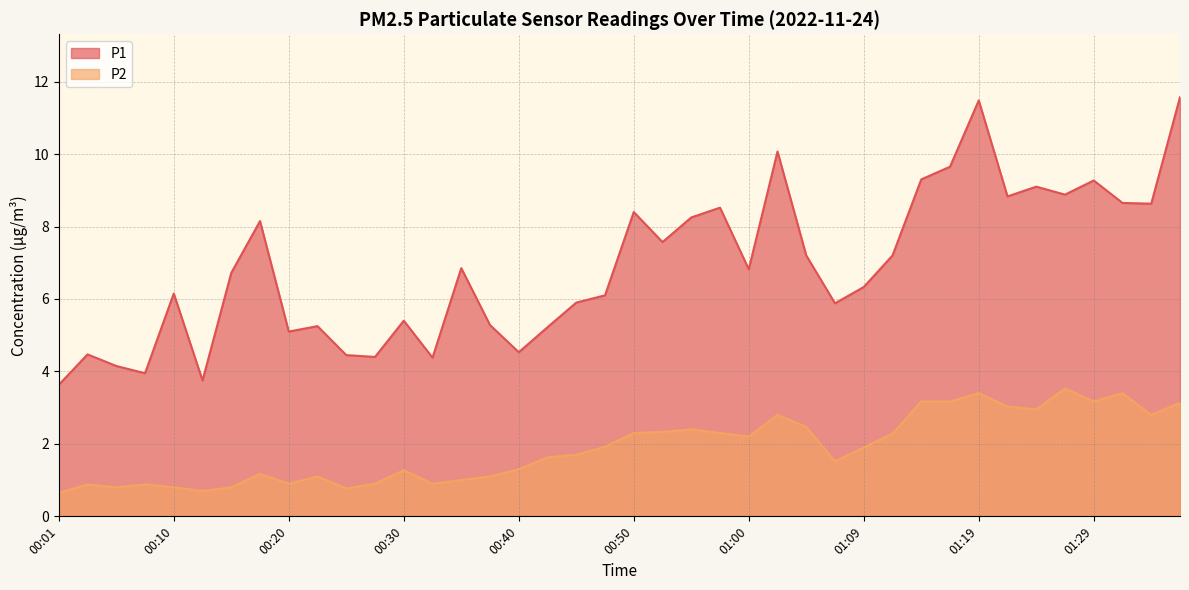

What is the value of the P1 point at the 38th from the left?

8.7